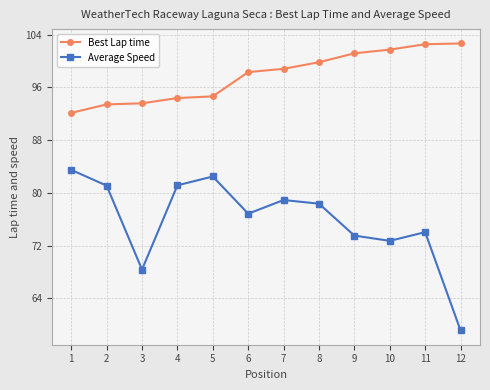

True or false: Average Speed and Best Lap time intersect in this chart.

False